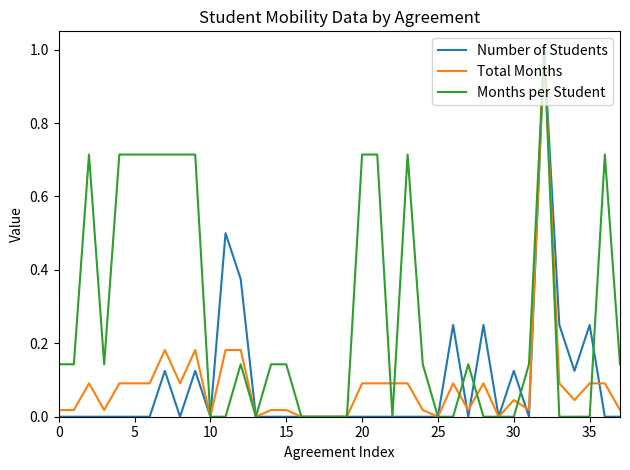

How many lines are shown in the chart?

3